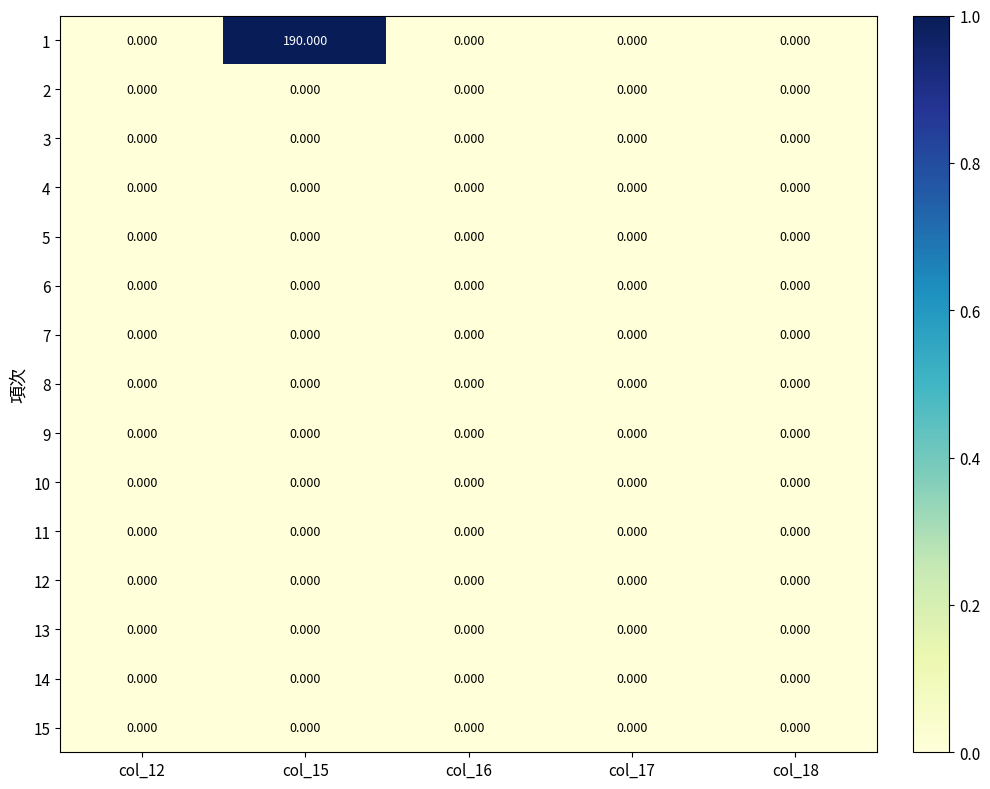

Which series has the widest spread of values?

1